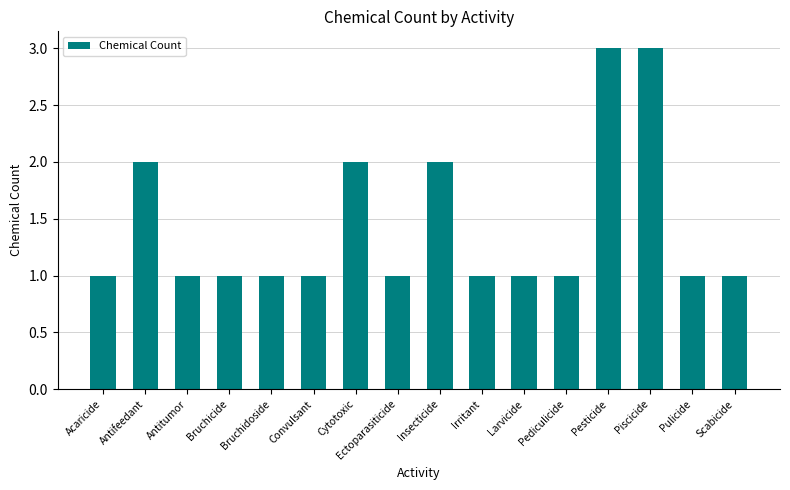

Read the value at Piscicide.

3